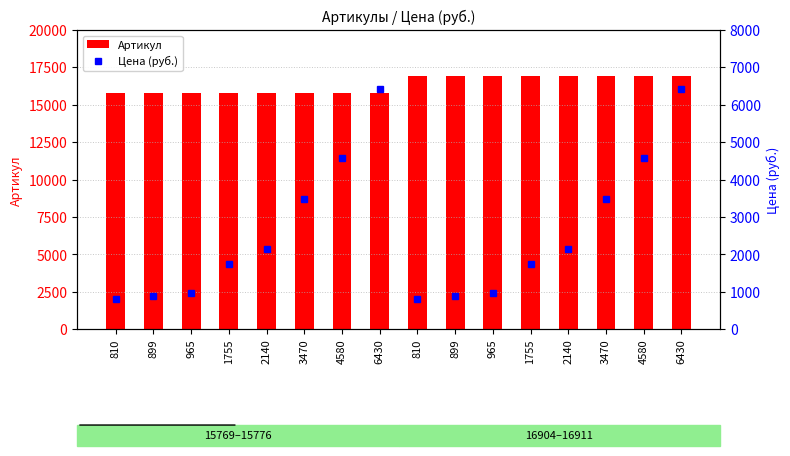

What is the value of the Артикул bar at the 12th from the left?

15772